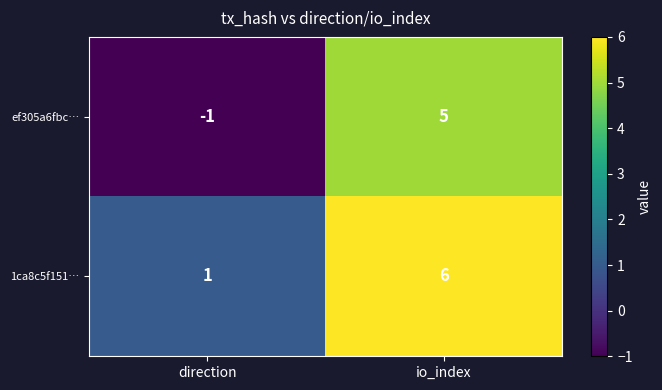

Reading right to left, transcribe all the data shown in this chart.

ef305a6fbc…: 5	-1
1ca8c5f151…: 6	1